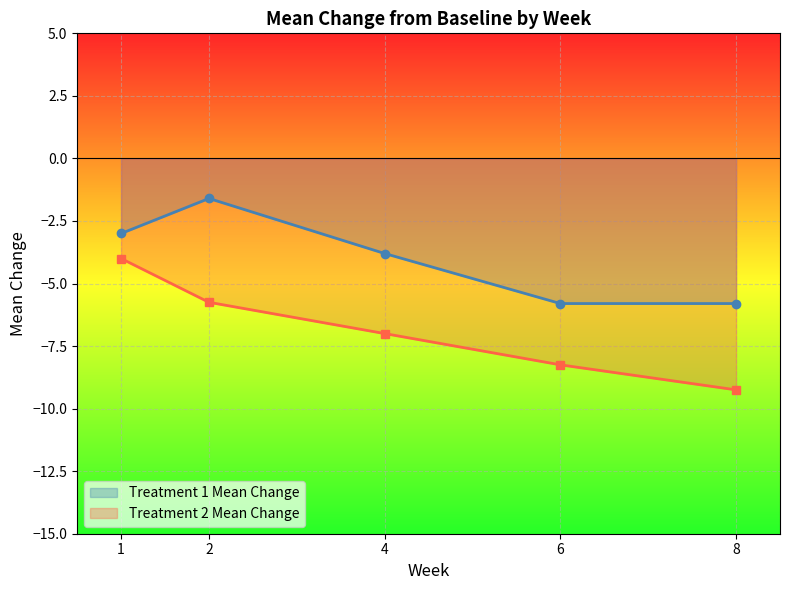

The Treatment 2 Mean Change series shows -1.6 at 2. True or false?

False